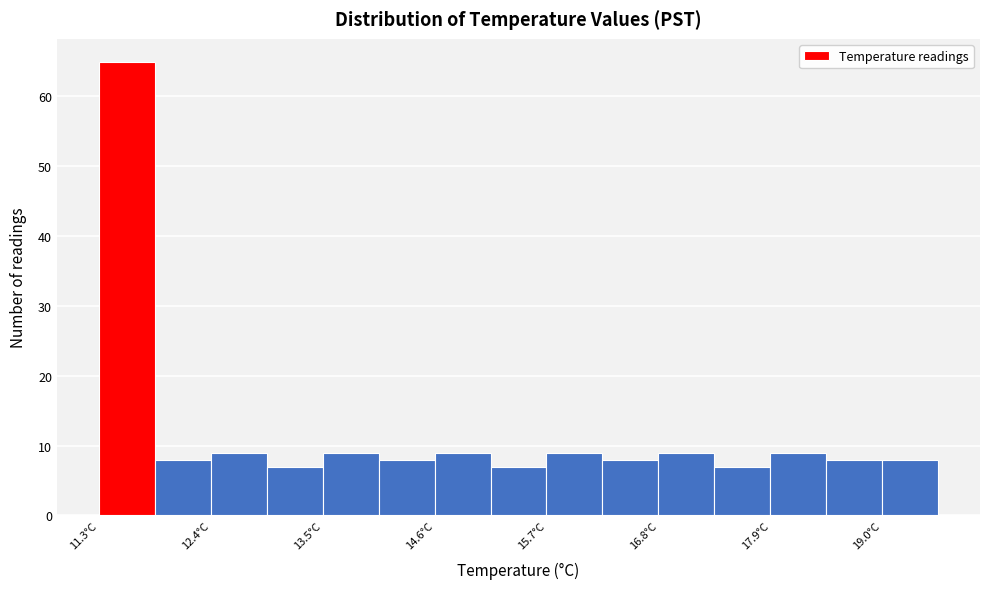

Read against the x-axis, roughly where is the centre of the tallest bar?

11.6